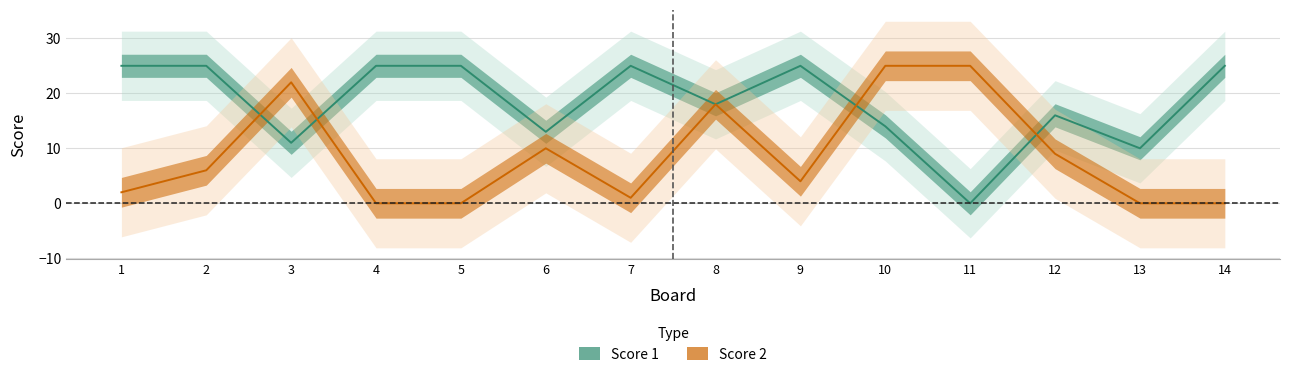

True or false: Score 2 has a value of 9 at 12.

True